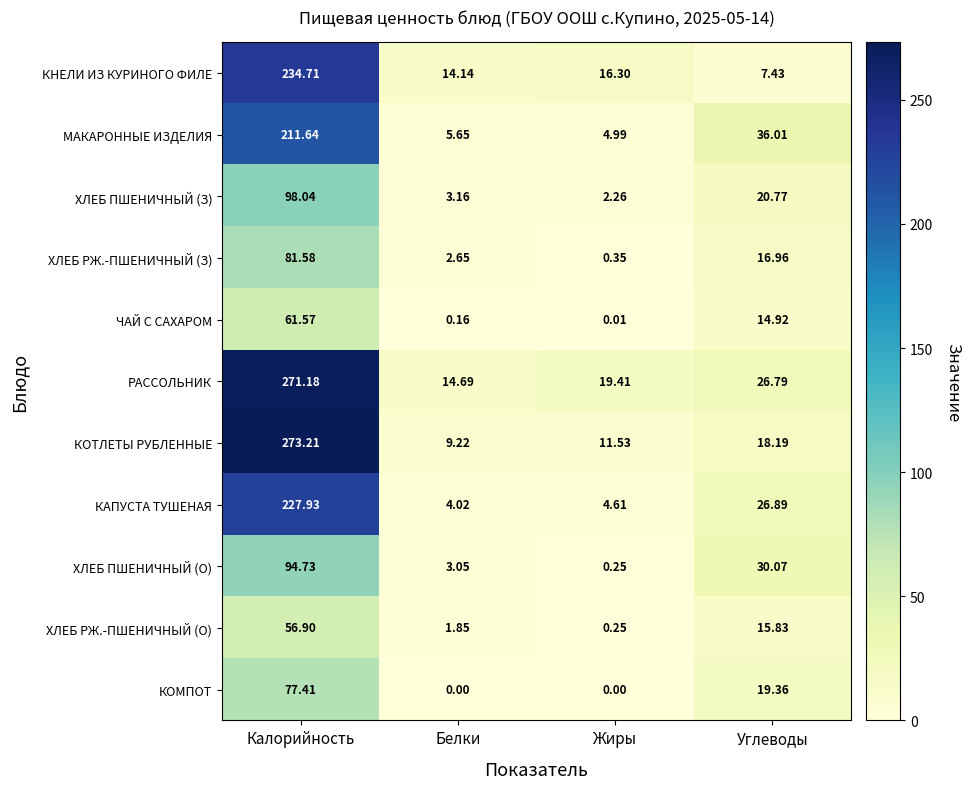

List the series in order of their peak value, lowest first.

ХЛЕБ РЖ.-ПШЕНИЧНЫЙ (О), ЧАЙ С САХАРОМ, КОМПОТ, ХЛЕБ РЖ.-ПШЕНИЧНЫЙ (З), ХЛЕБ ПШЕНИЧНЫЙ (О), ХЛЕБ ПШЕНИЧНЫЙ (З), МАКАРОННЫЕ ИЗДЕЛИЯ, КАПУСТА ТУШЕНАЯ, КНЕЛИ ИЗ КУРИНОГО ФИЛЕ, РАССОЛЬНИК, КОТЛЕТЫ РУБЛЕННЫЕ